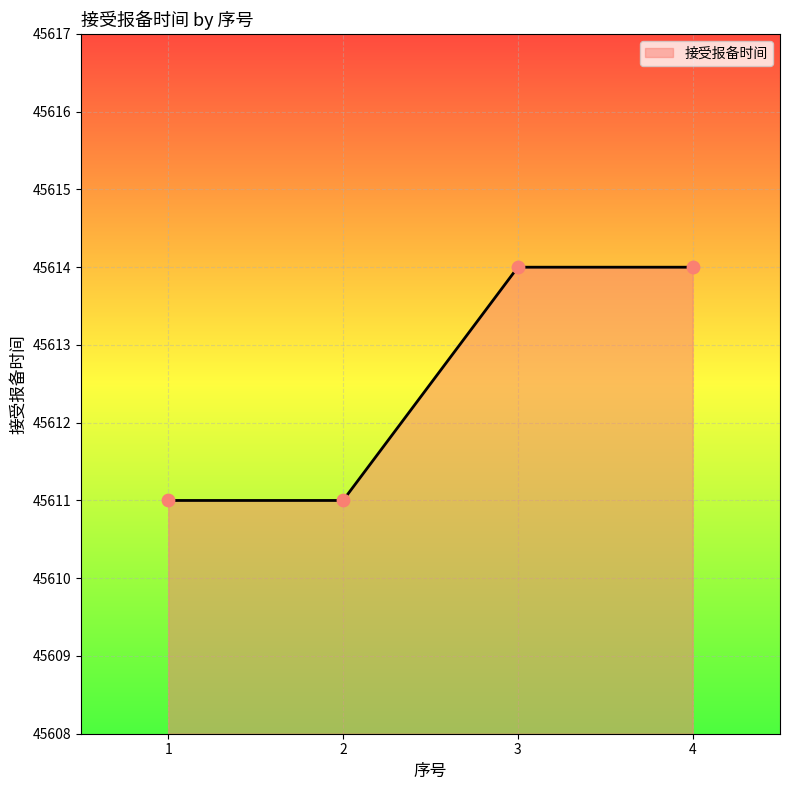

Approximately how many times larger is the value at 4 compared to 1?

1.0